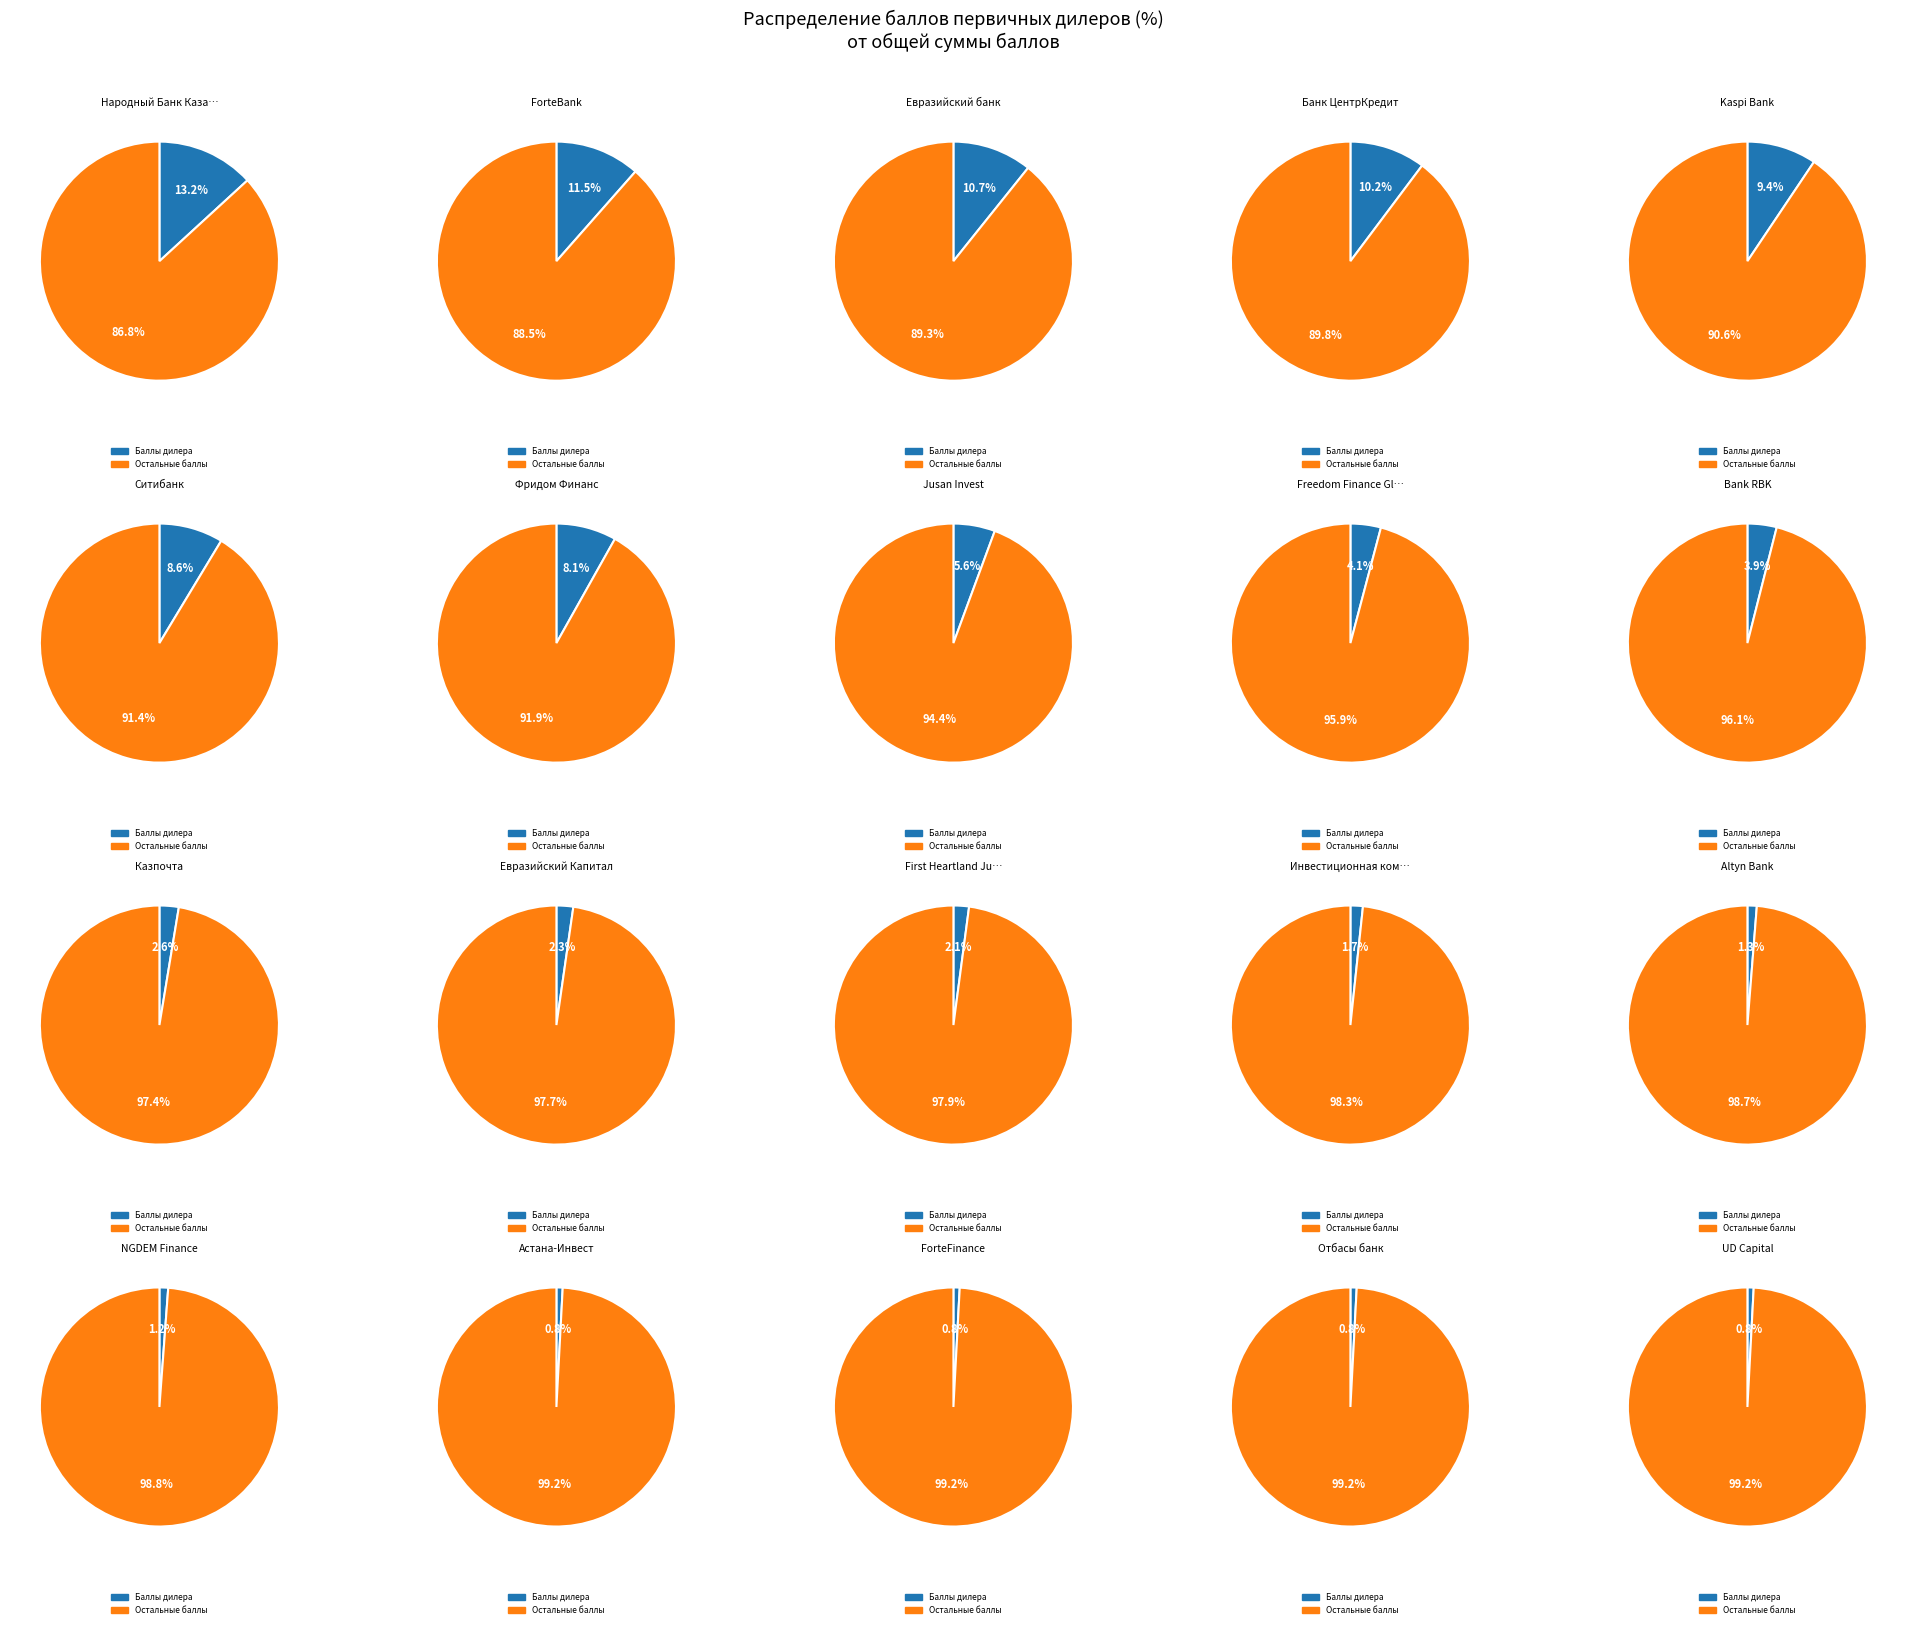

To the nearest percent, what is the average slice percentage?

5%